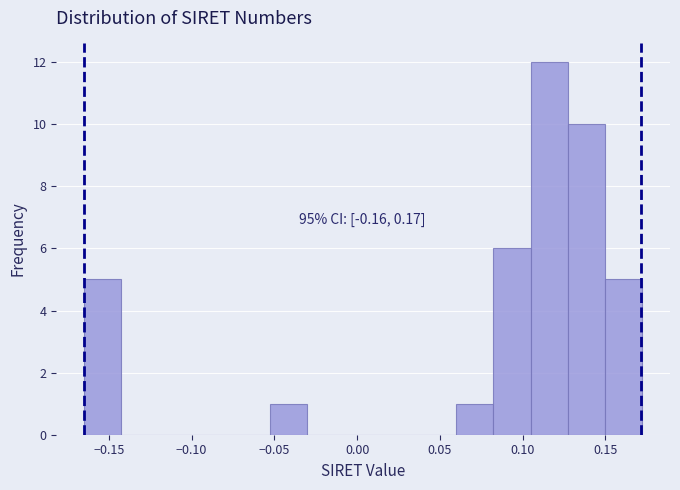

Over which range of the x-axis is the bar tallest?

0.105 to 0.125